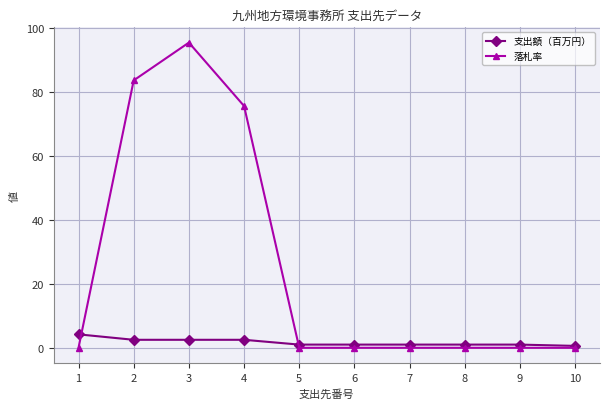

The value of 落札率 at 8 is 0.0. True or false?

True